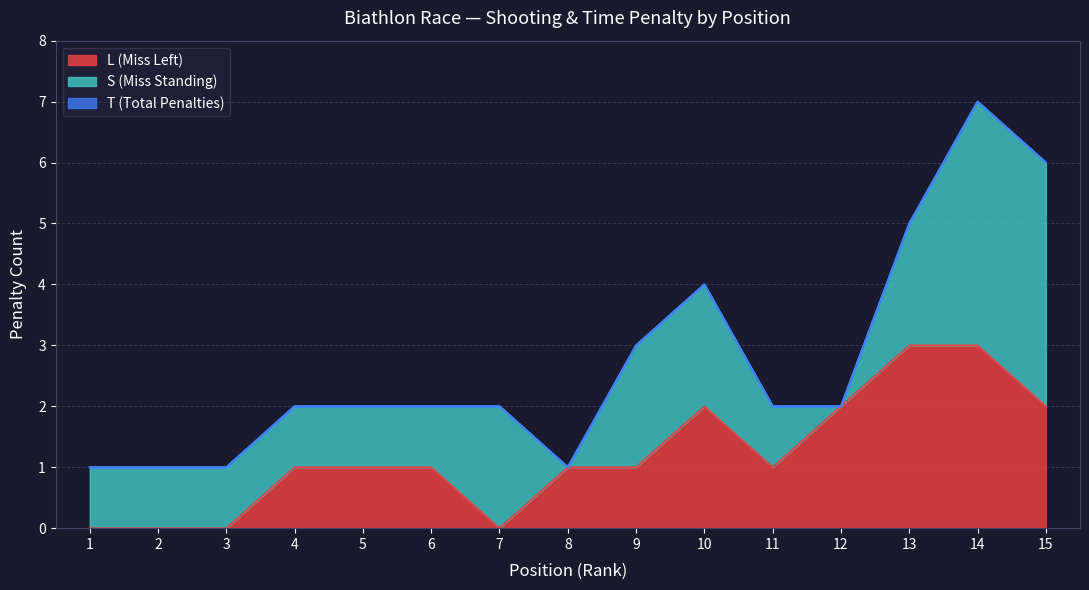

What is the maximum value for L (Miss Left)?

3